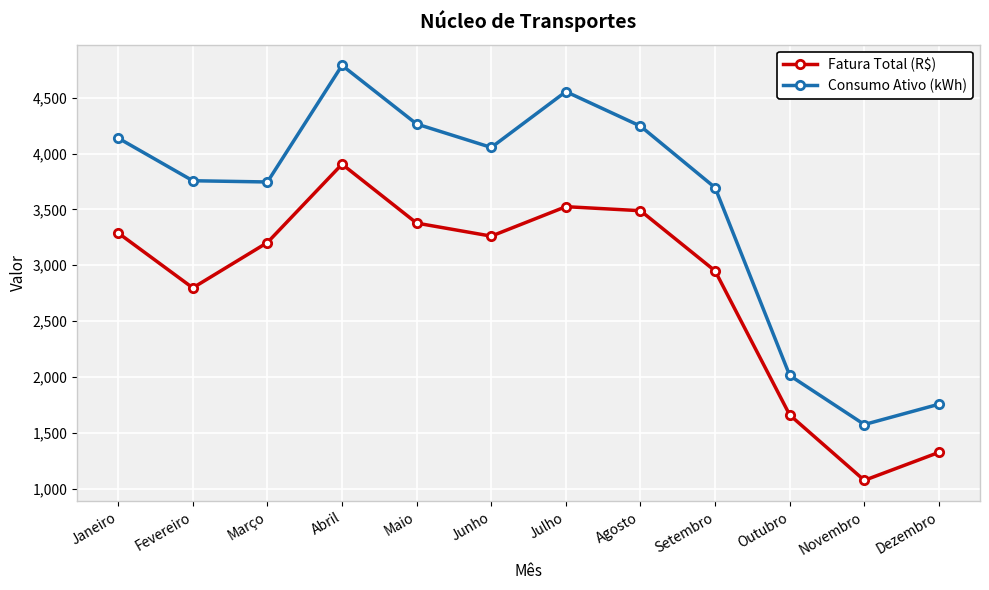

Which series has the largest range (max minus min)?

Consumo Ativo (kWh)